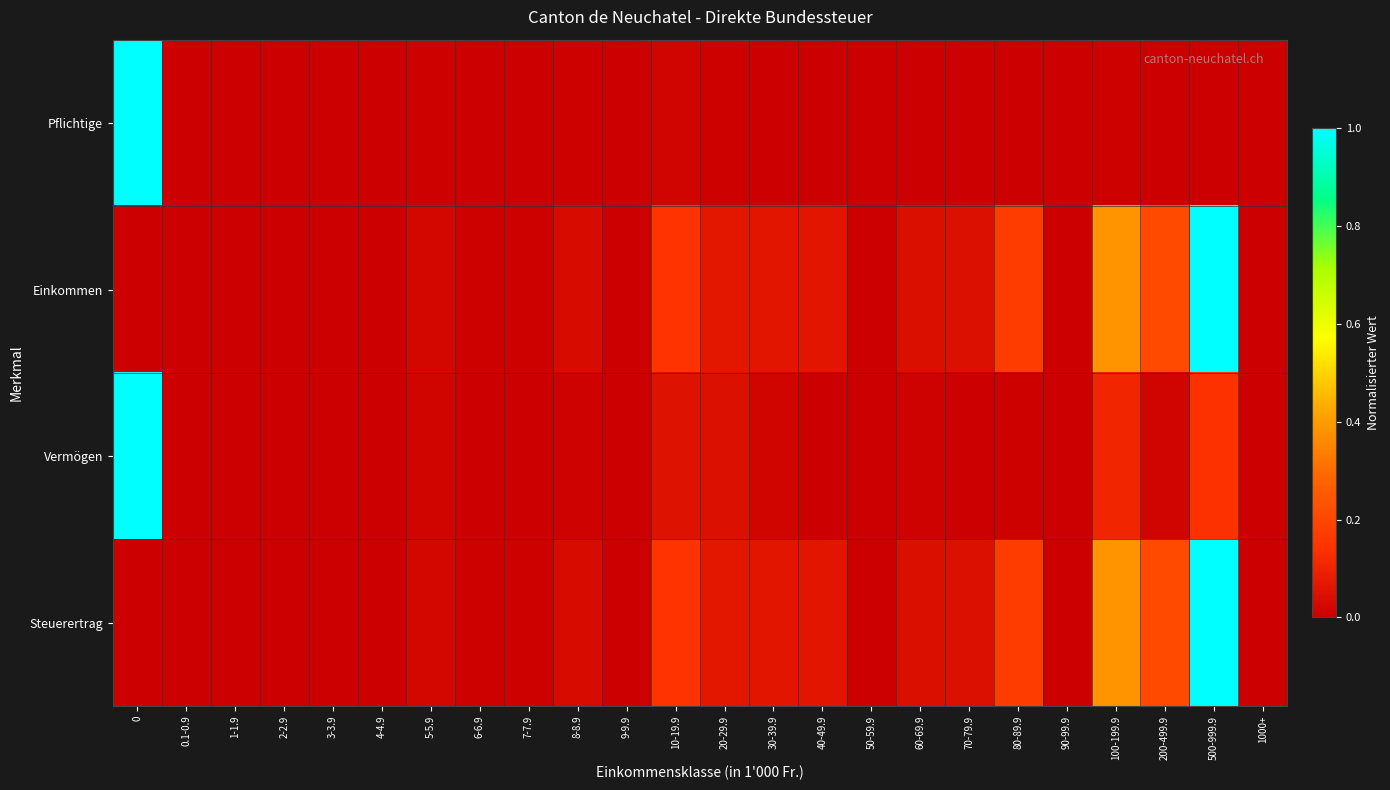

At how many categories does at least one series exceed 0?

15